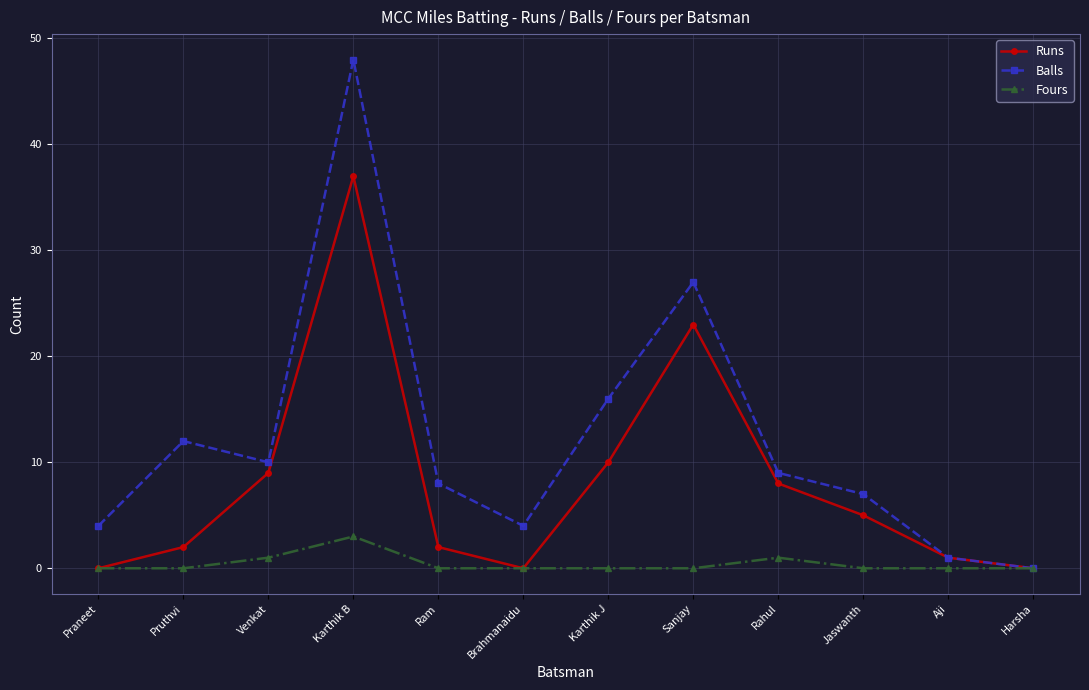

How many interior local peaks does the Runs series have?

2